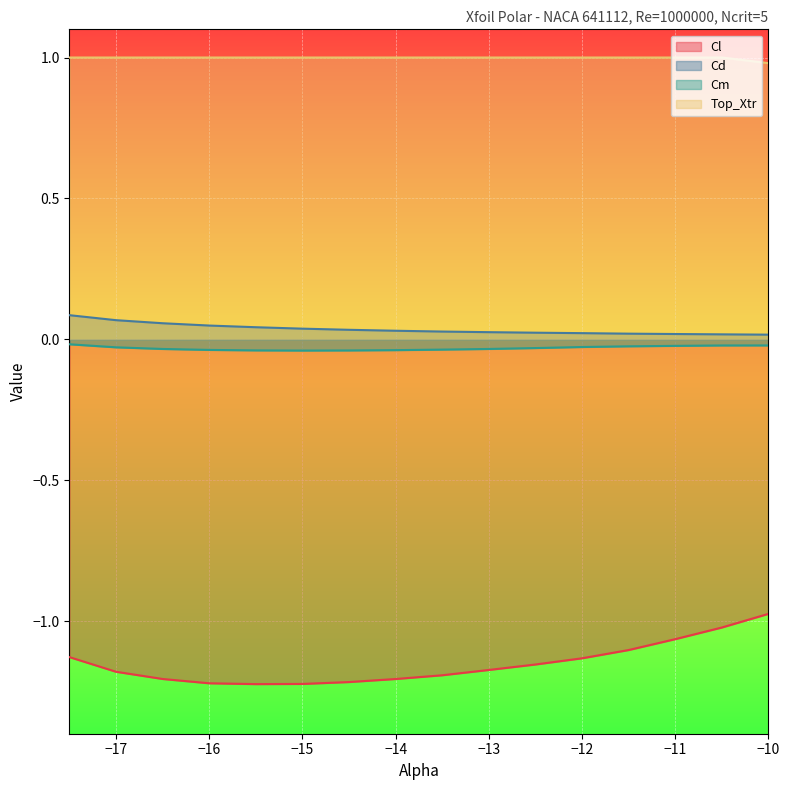

What is the label of the 13th point from the right?

-16.0